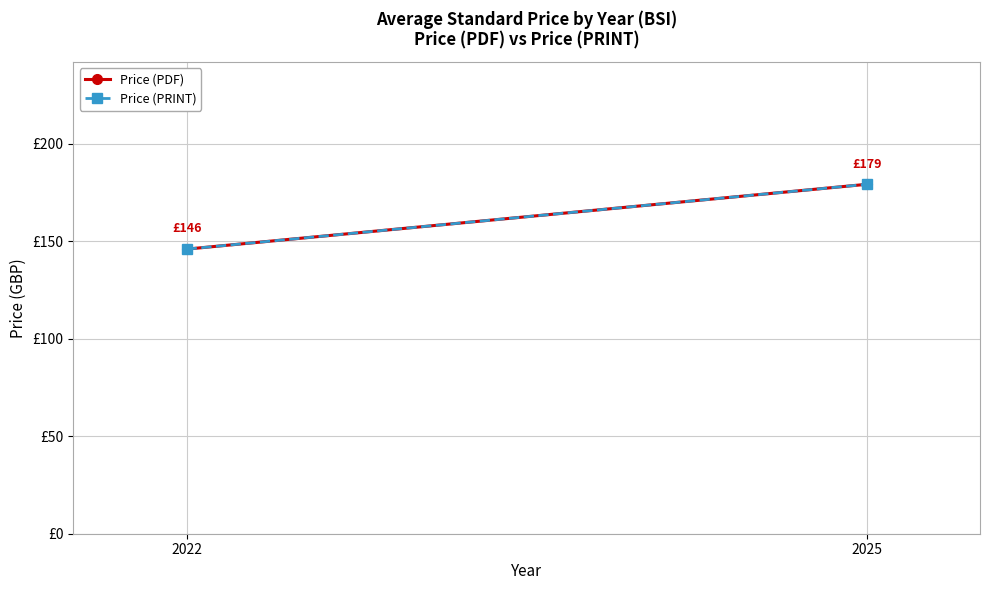

What is the difference between the Price (PRINT) values at 2025 and 2022?

33.2